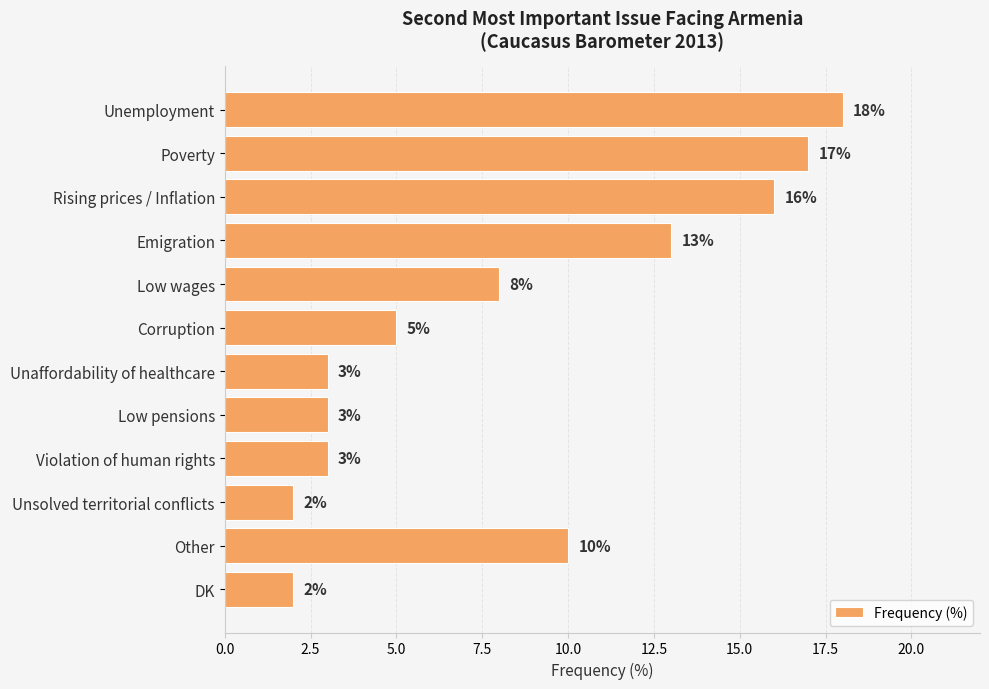

The value at Corruption is 5. True or false?

True